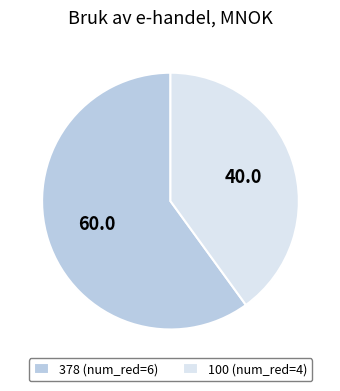

What is the ratio of the value at 100 (num_red=4) to the value at 378 (num_red=6)?

0.7